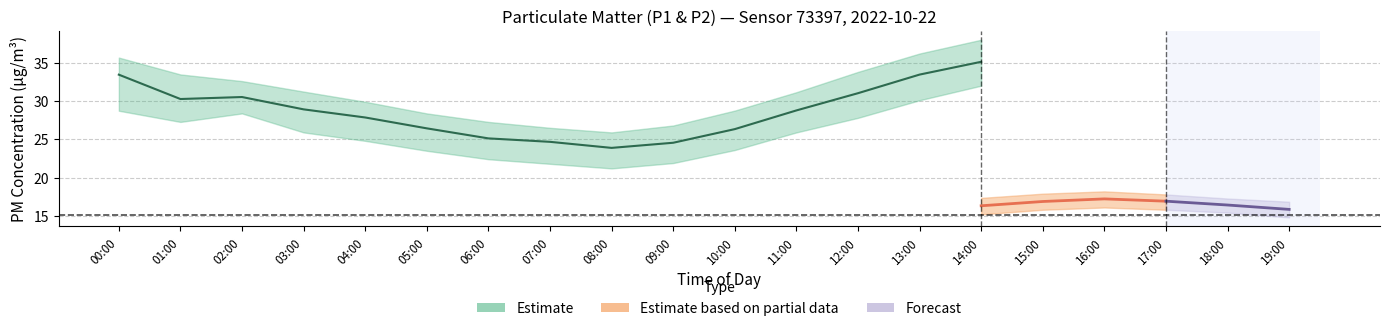

The P2_lower series shows 20.3 at 12:00. True or false?

False